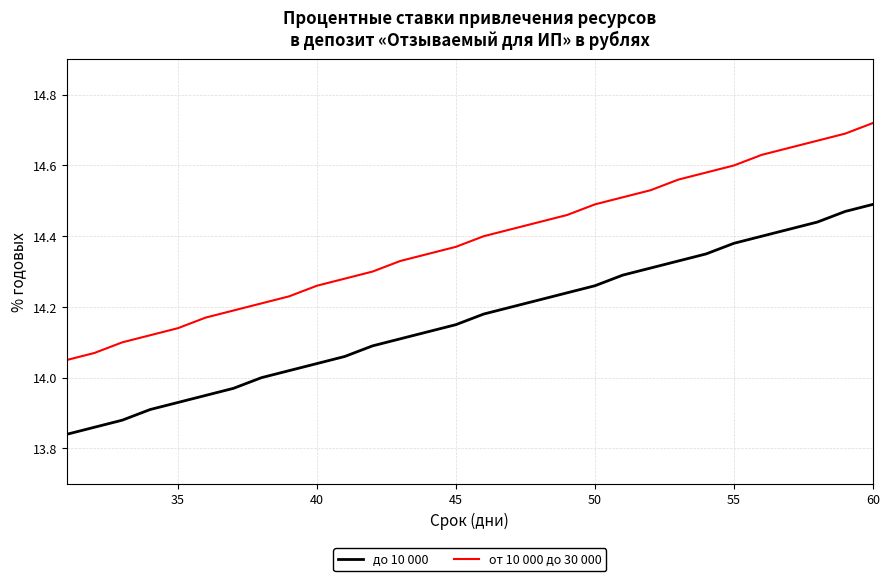

Which series has the largest range (max minus min)?

от 10 000 до 30 000